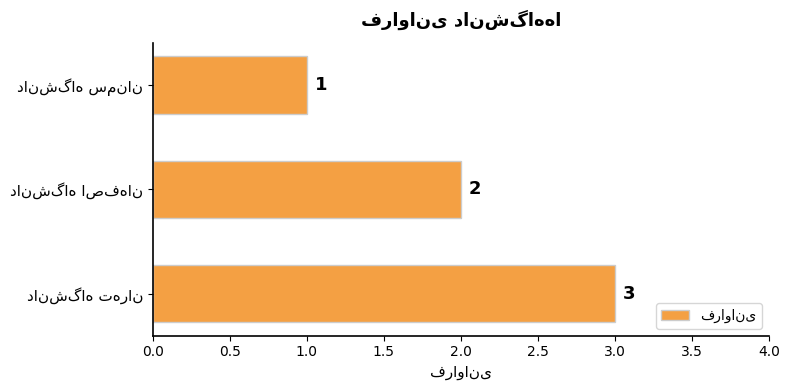

Count the number of categories in the chart.

3